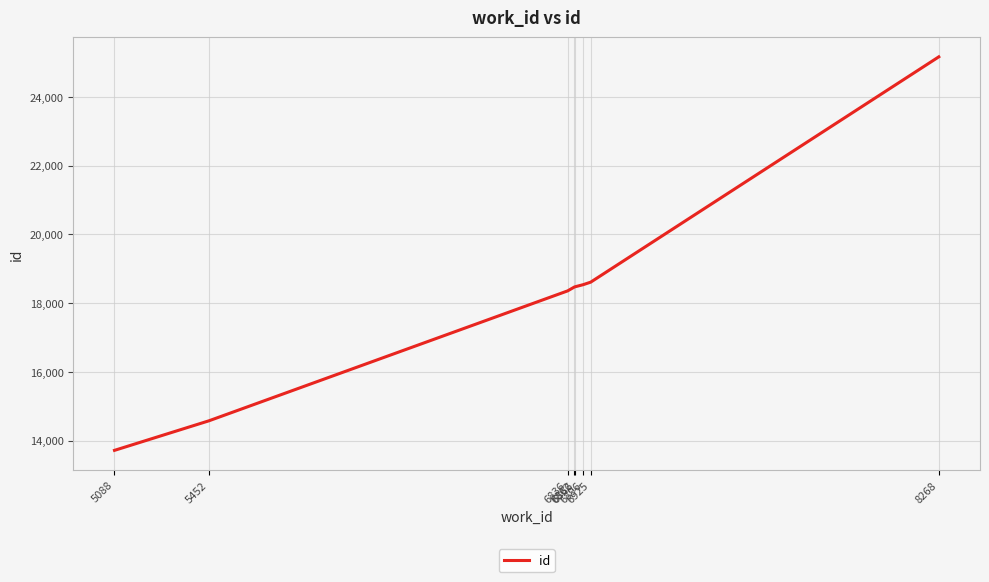

The chart shows a value of 25205 at 6862. True or false?

False